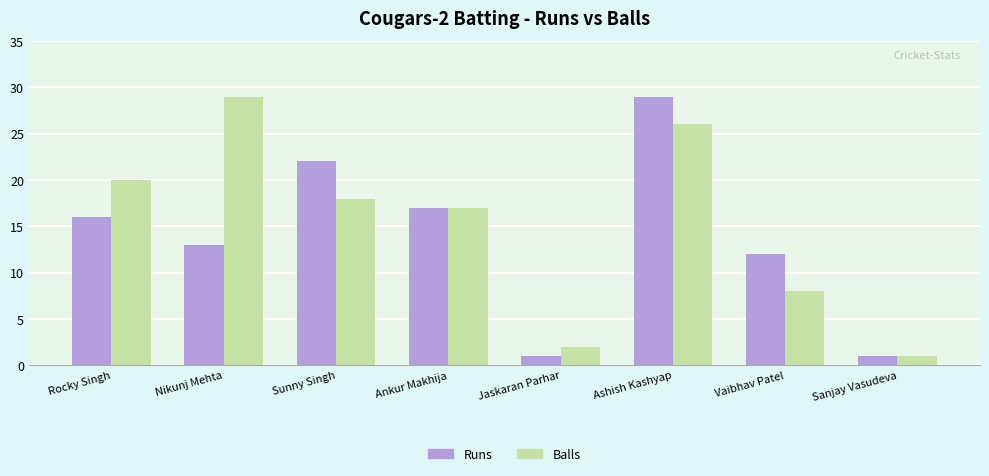

At how many categories does at least one series exceed 18?

4